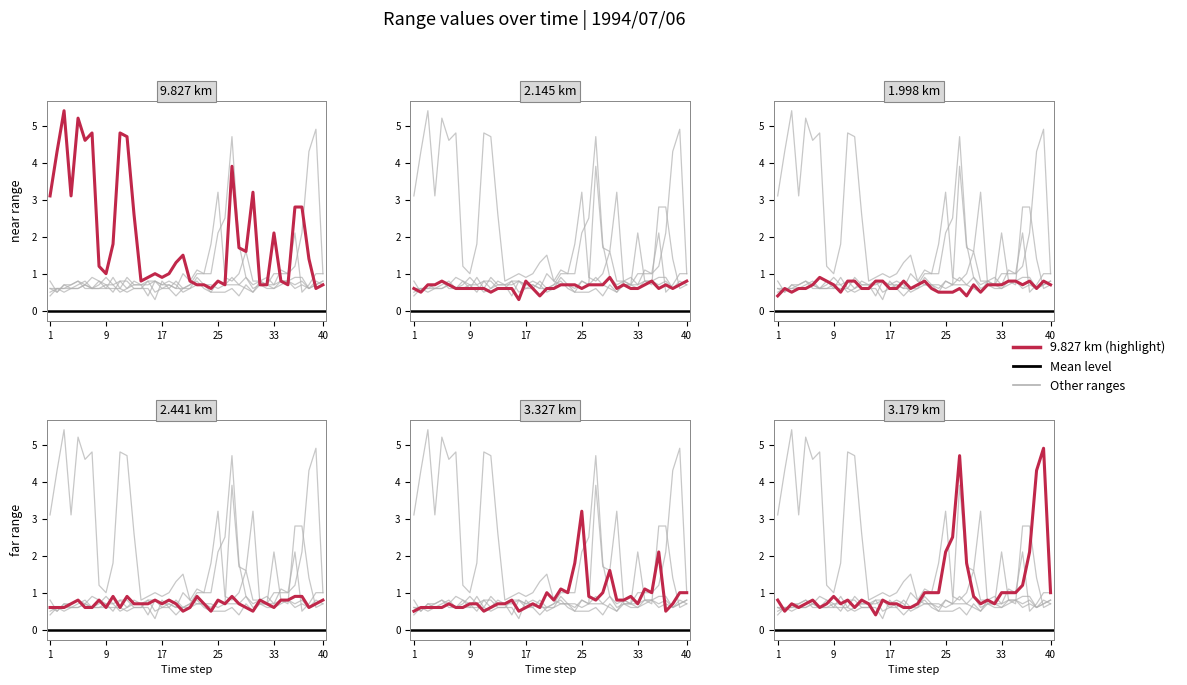

How many distinct data groups are displayed?

6